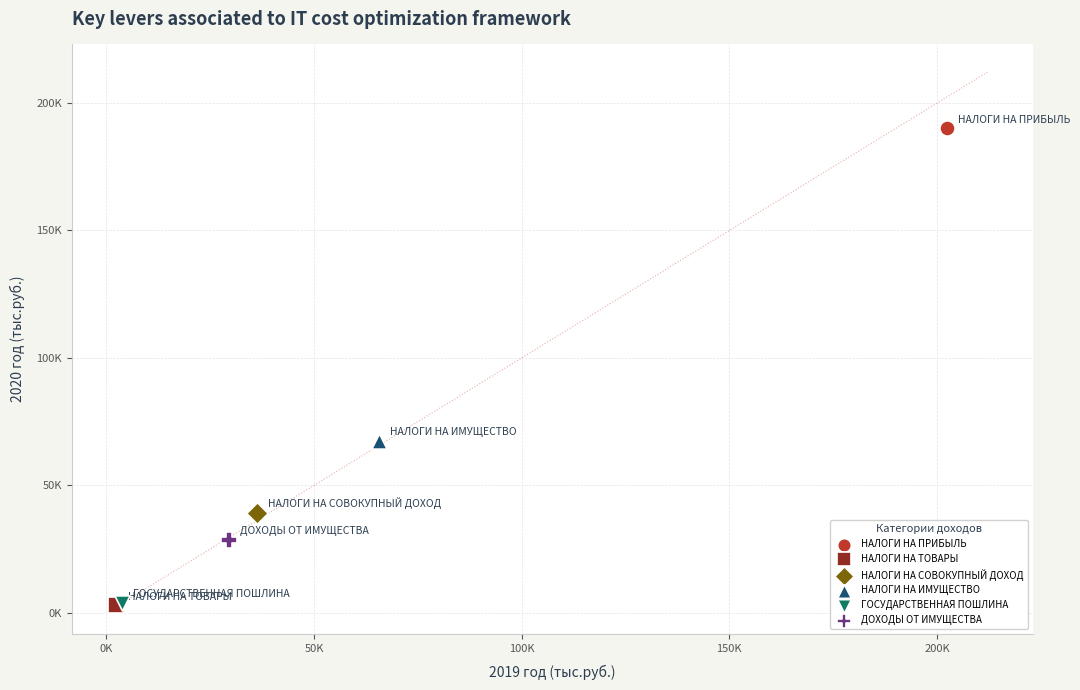

What are all the series names shown in the legend?

НАЛОГИ НА ПРИБЫЛЬ, НАЛОГИ НА ТОВАРЫ, НАЛОГИ НА СОВОКУПНЫЙ ДОХОД, НАЛОГИ НА ИМУЩЕСТВО, ГОСУДАРСТВЕННАЯ ПОШЛИНА, ДОХОДЫ ОТ ИМУЩЕСТВА